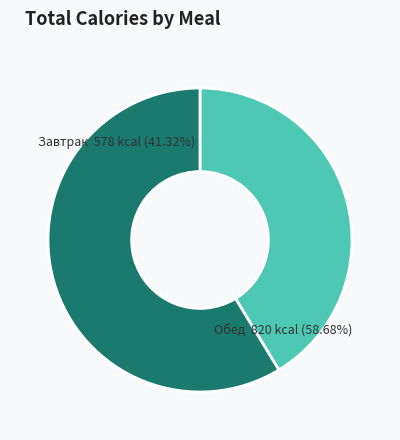

Which category accounts for the majority?

Обед